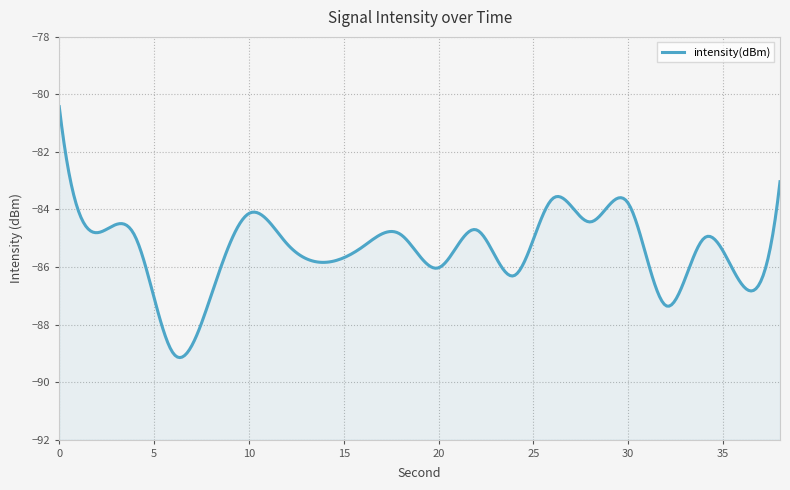

Is it true that the value at 22 is -84.7?

True